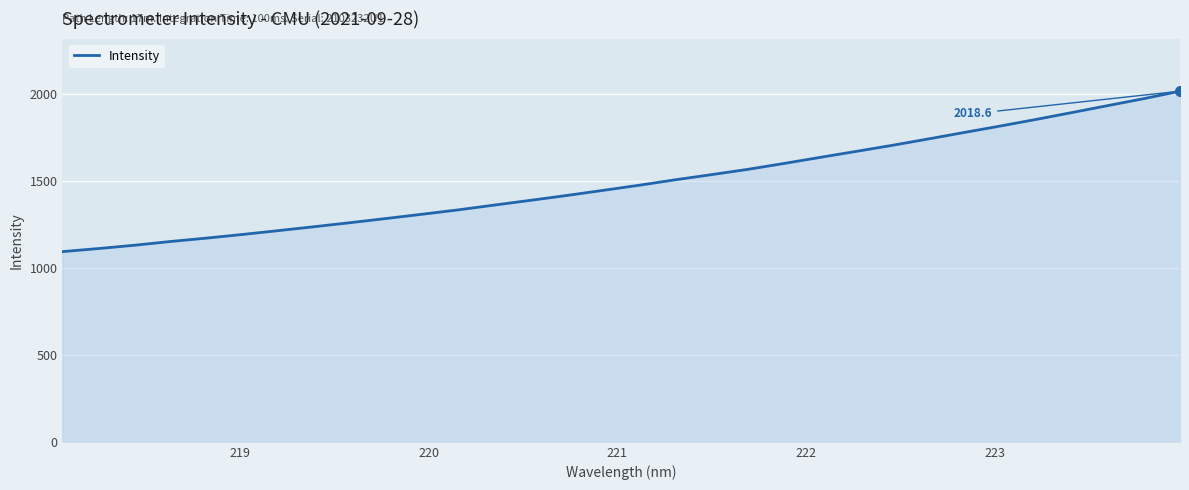

How many lines are shown in the chart?

1